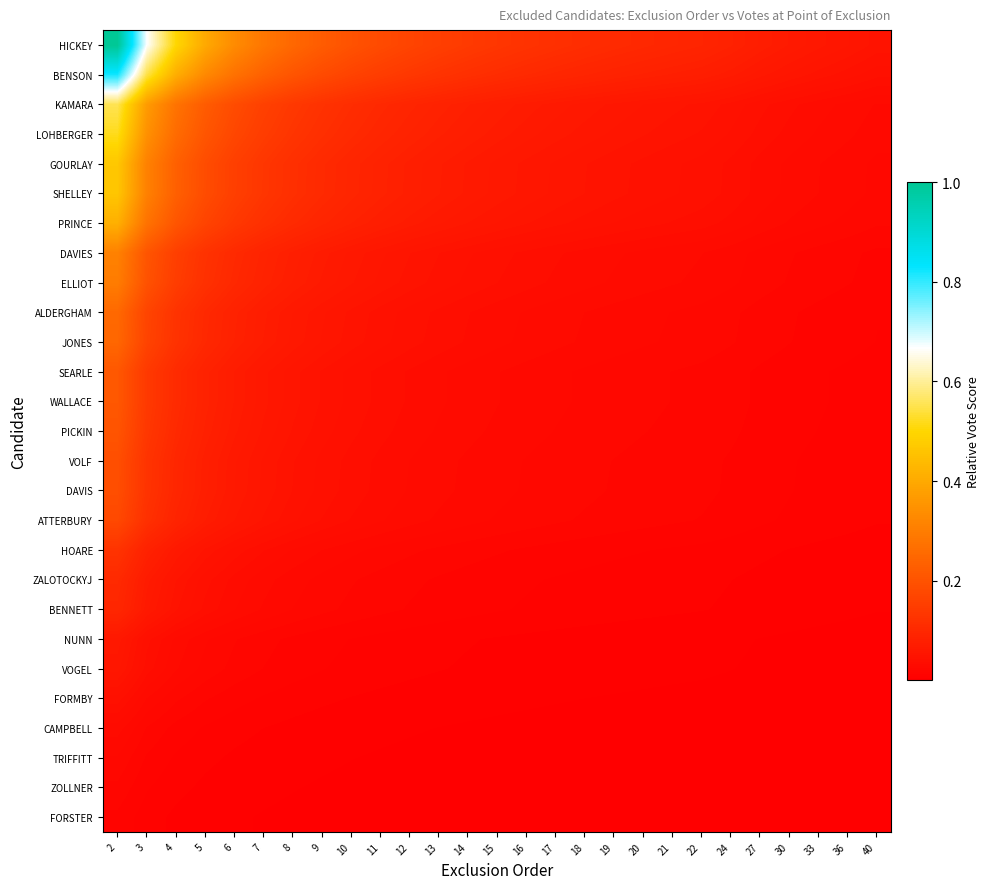

What is the total value across all series at 19?

0.7